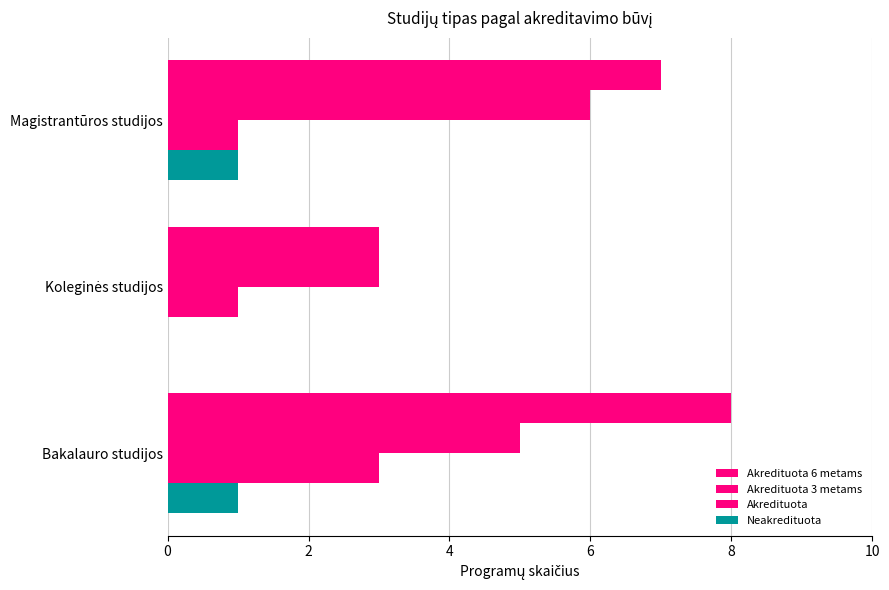

What is the lowest value of the Akredituota 3 metams series?

3